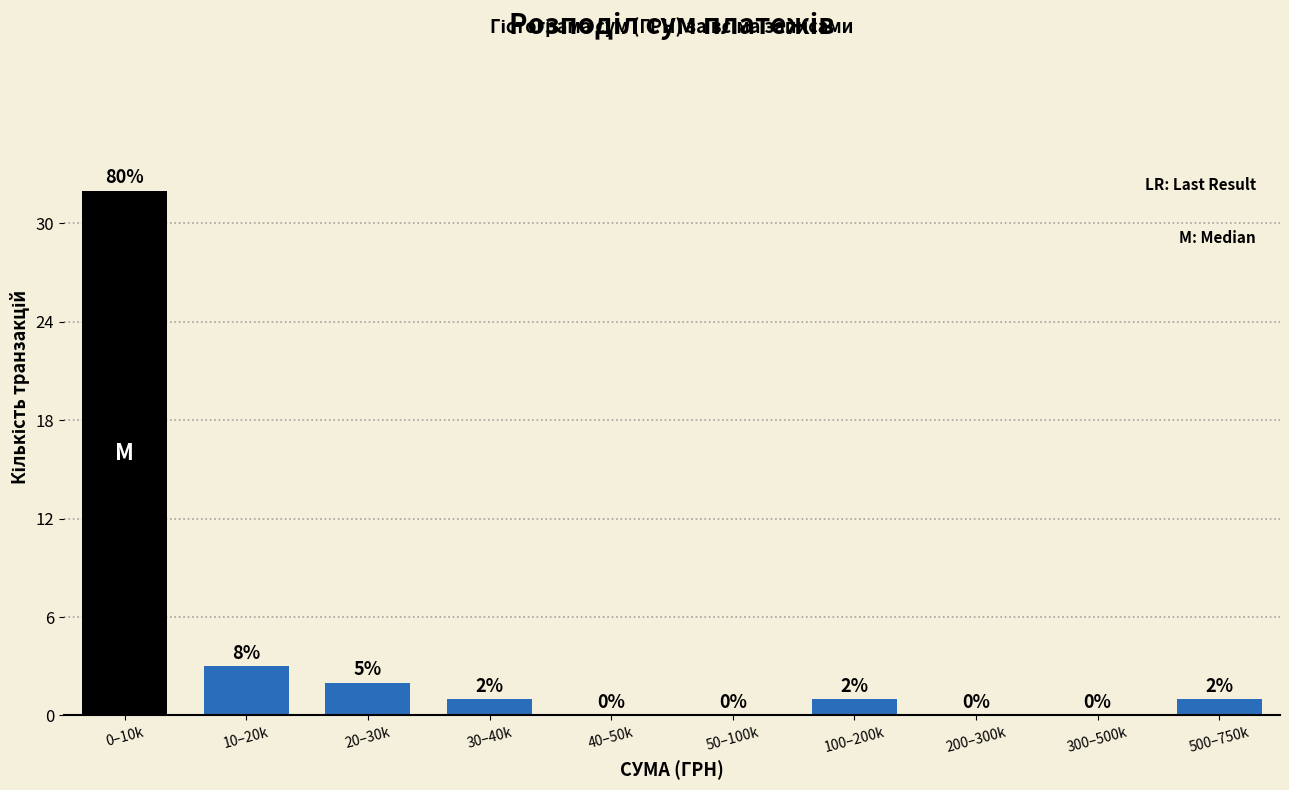

Reading left to right, extract all data points from this chart.

0–10k=32	10–20k=3	20–30k=2	30–40k=1	40–50k=0	50–100k=0	100–200k=1	200–300k=0	300–500k=0	500–750k=1